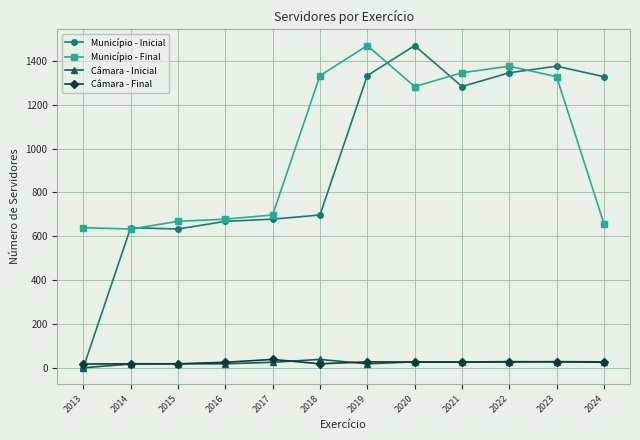

The Município - Inicial series shows 1283 at 2021. True or false?

True